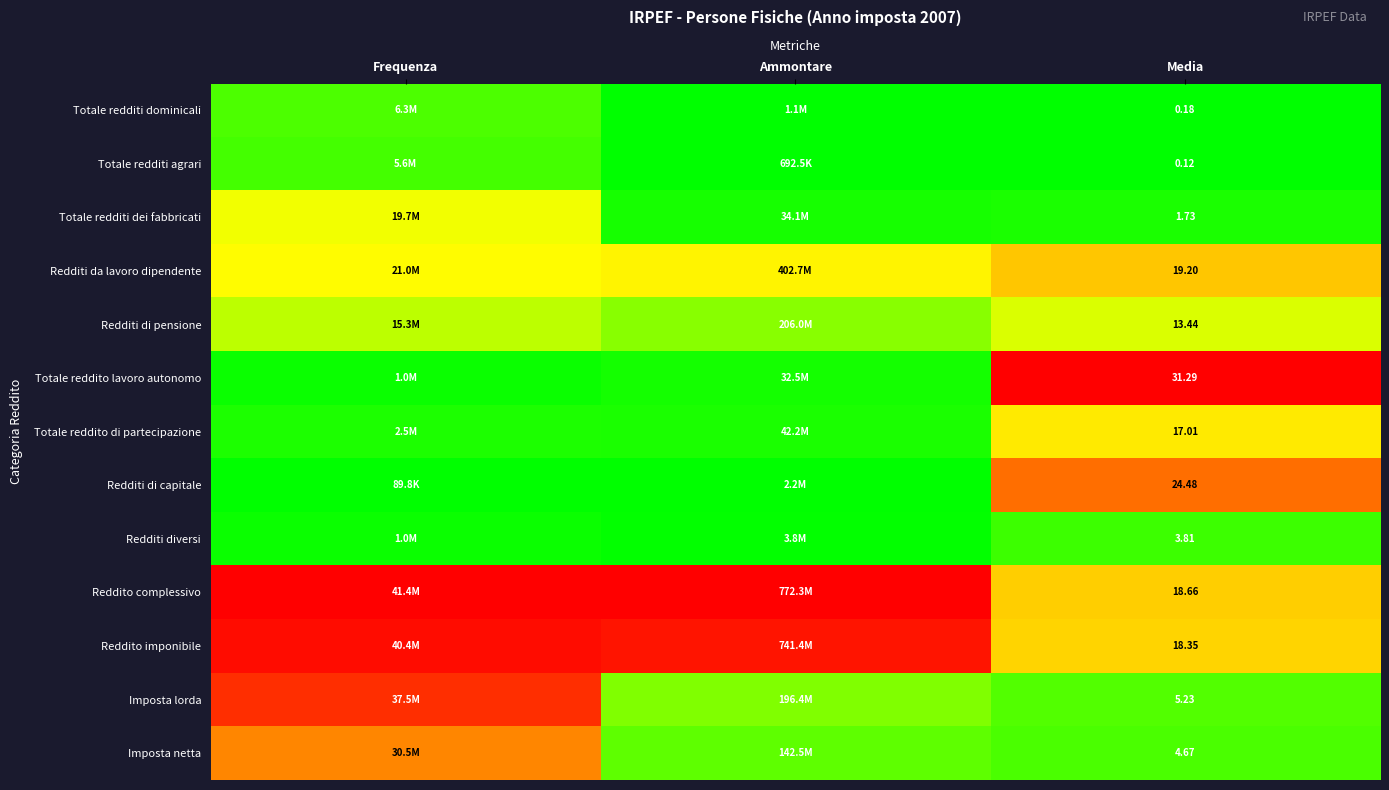

At Media, list the series in order from smallest to largest.

Totale redditi agrari, Totale redditi dominicali, Totale redditi dei fabbricati, Redditi diversi, Imposta netta, Imposta lorda, Redditi di pensione, Totale reddito di partecipazione, Reddito imponibile, Reddito complessivo, Redditi da lavoro dipendente, Redditi di capitale, Totale reddito lavoro autonomo